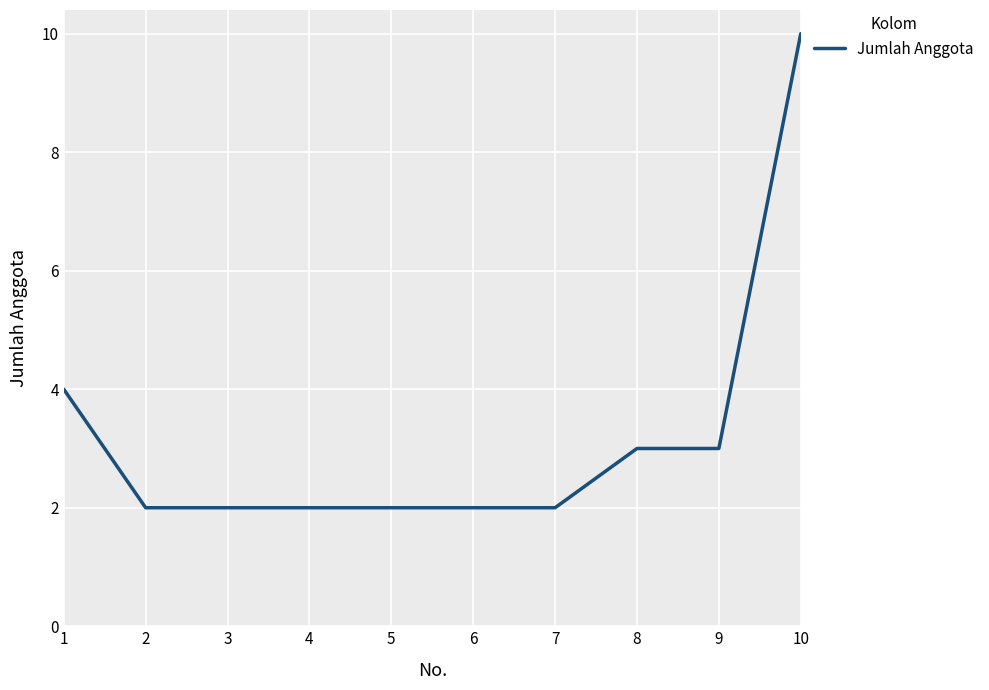

Approximately how many times larger is the value at 10 compared to 4?

5.0